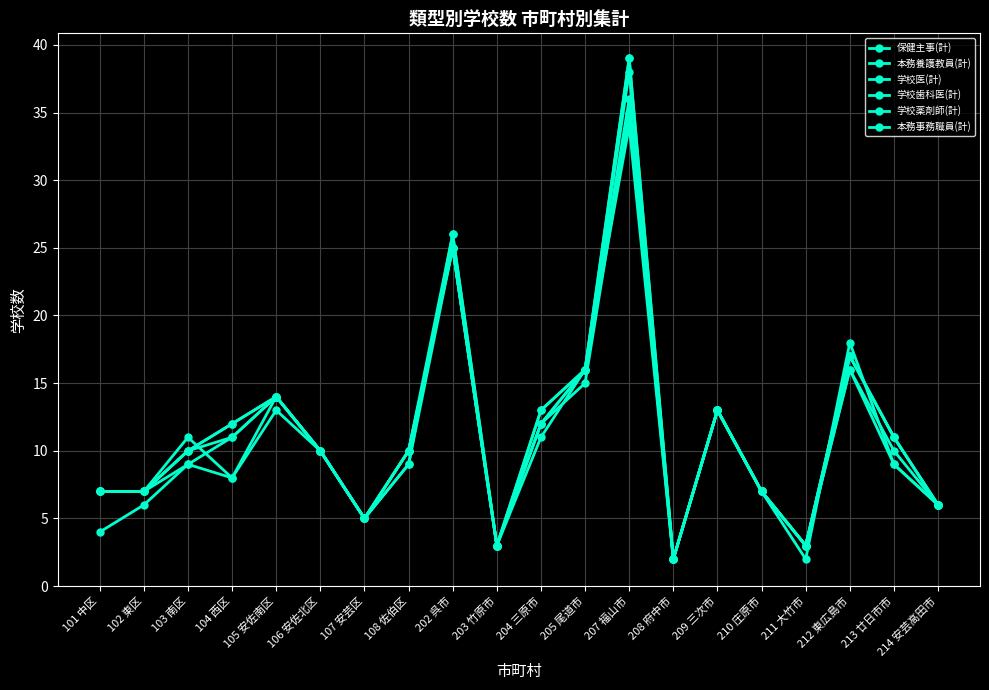

True or false: 学校歯科医(計) and 本務養護教員(計) intersect in this chart.

True